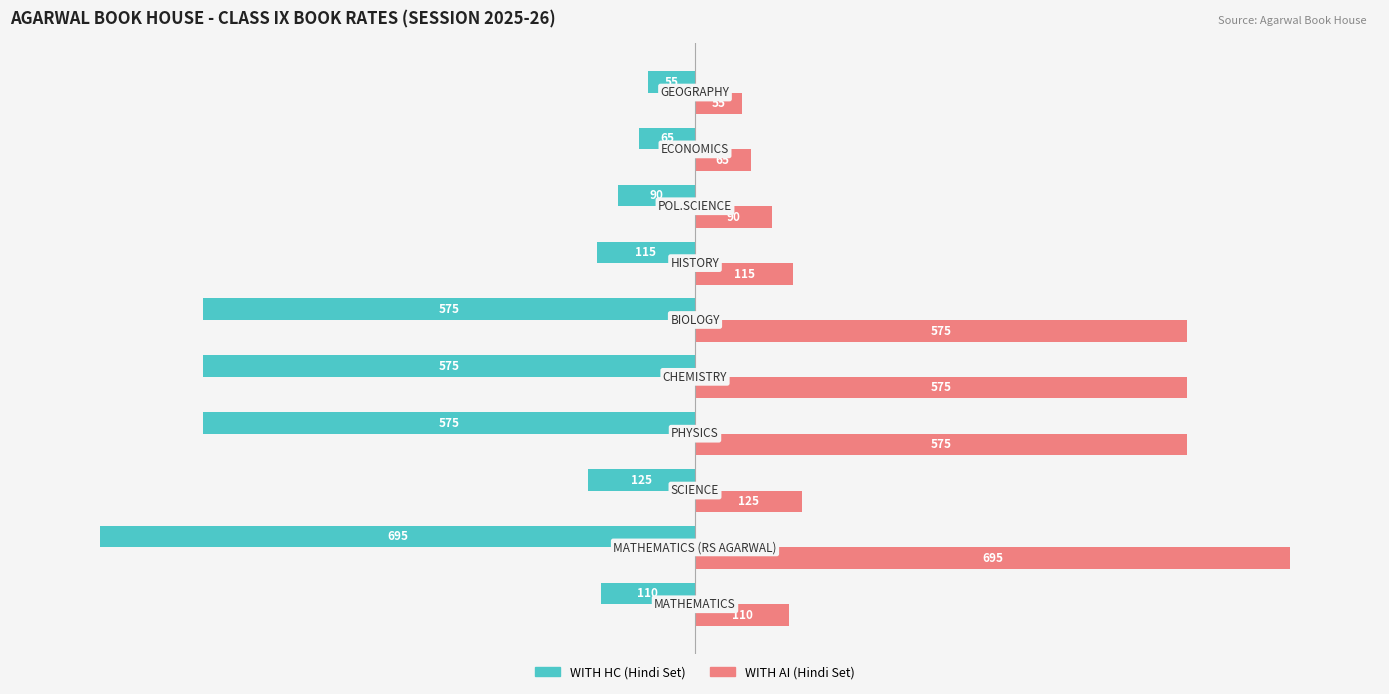

Which series has the largest total across all categories?

WITH AI (Hindi Set)